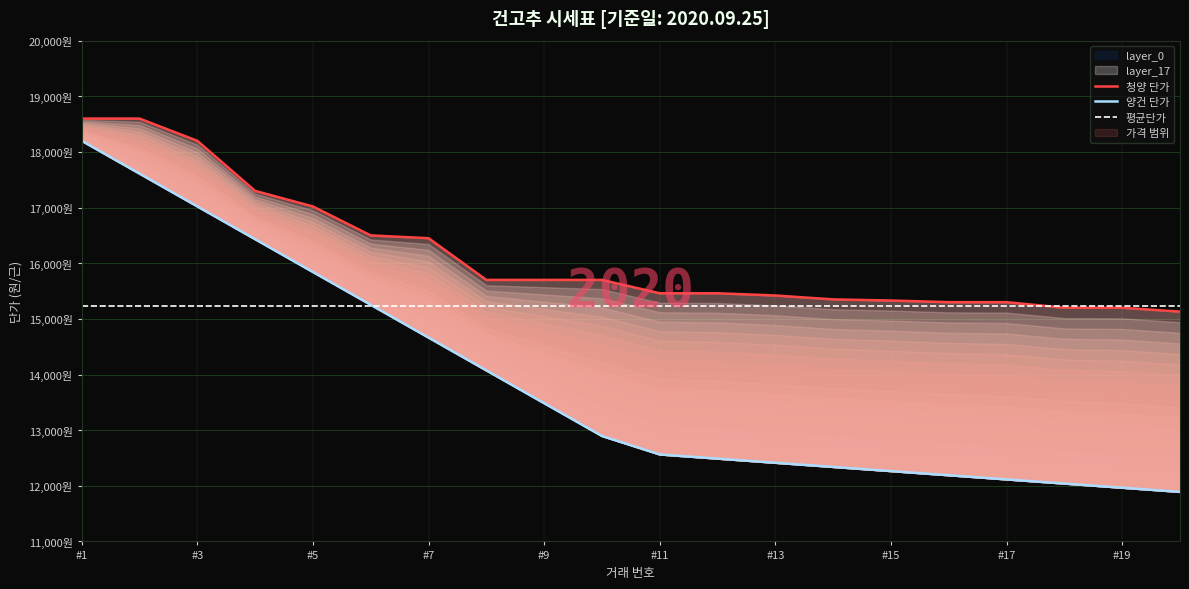

What is the minimum value for 평균단가?

15223.0